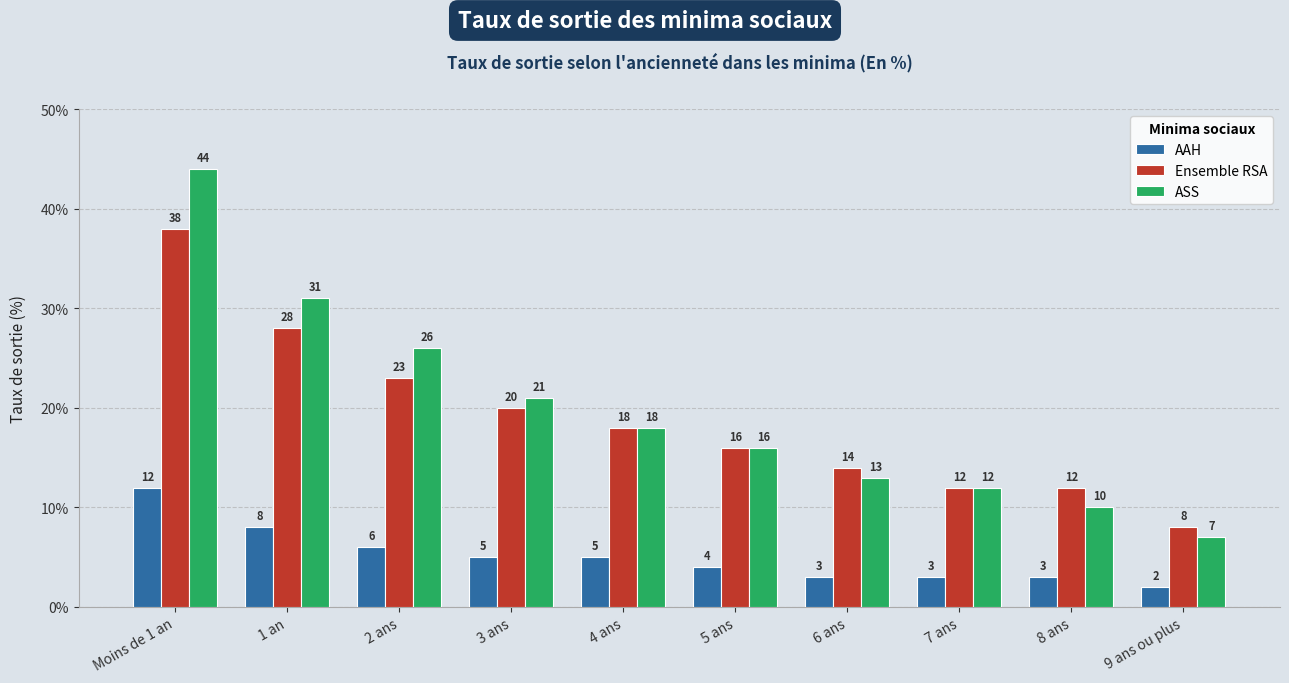

Is the value of Ensemble RSA at 2 ans greater than the value of ASS at 9 ans ou plus?

Yes